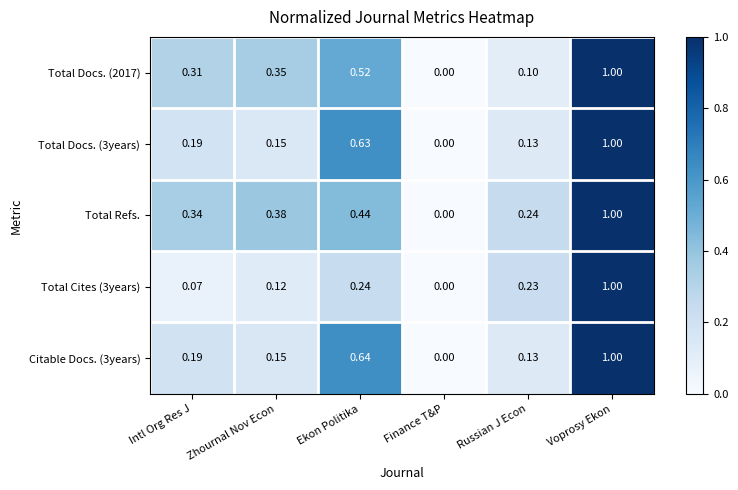

Which category has the lowest value in the Total Cites (3years) series?

Finance T&P